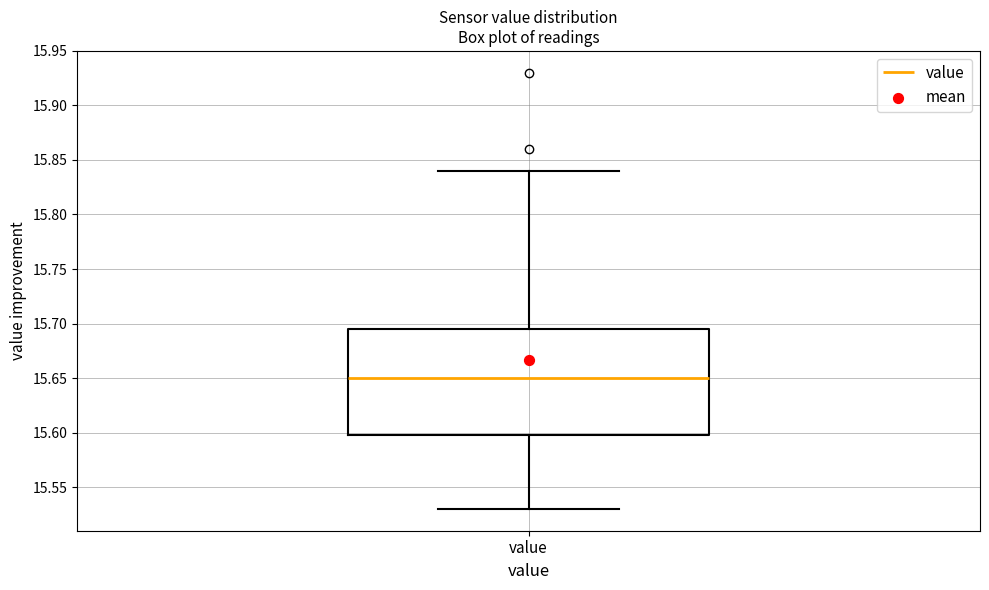

Read this box plot against the y-axis: the position of the median line, the range covered by the box, and the ends of both whiskers. The values are not printed on the chart, so give them approximately, as read against the axis.

median 15.650, box 15.600 to 15.695, whiskers 15.530 to 15.840